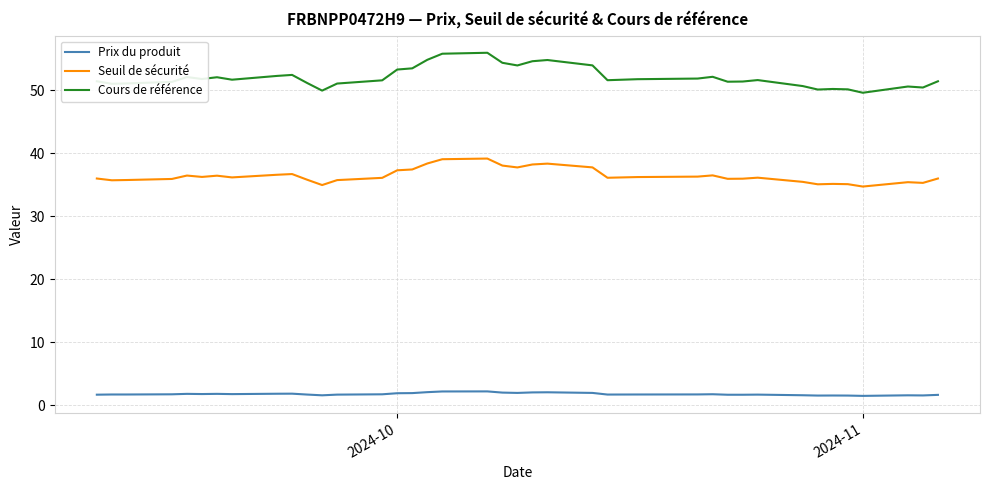

True or false: Cours de référence and Prix du produit cross at least once.

False